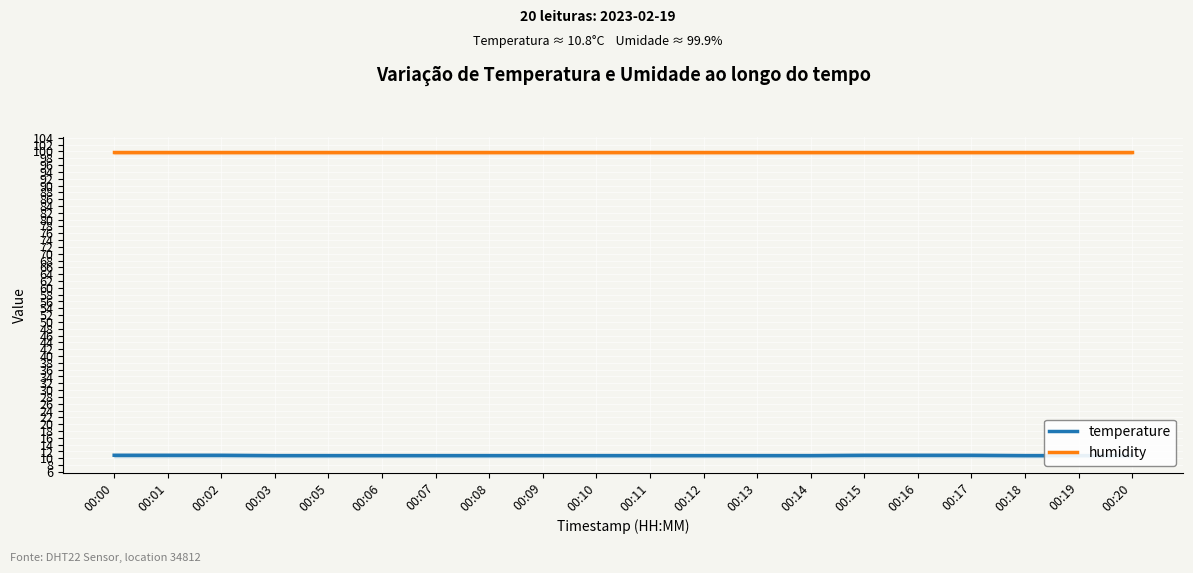

Does the chart display data point markers on the line(s)?

No